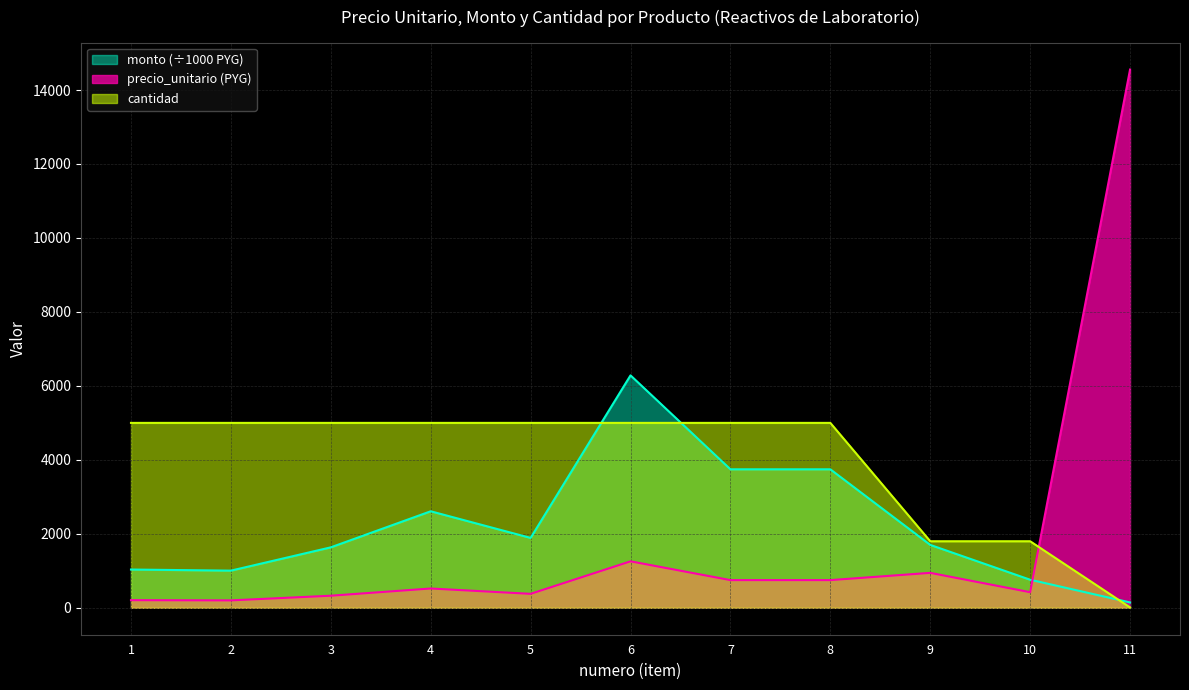

List the labels in order of precio_unitario value, smallest first.

2, 1, 3, 5, 10, 4, 7, 8, 9, 6, 11